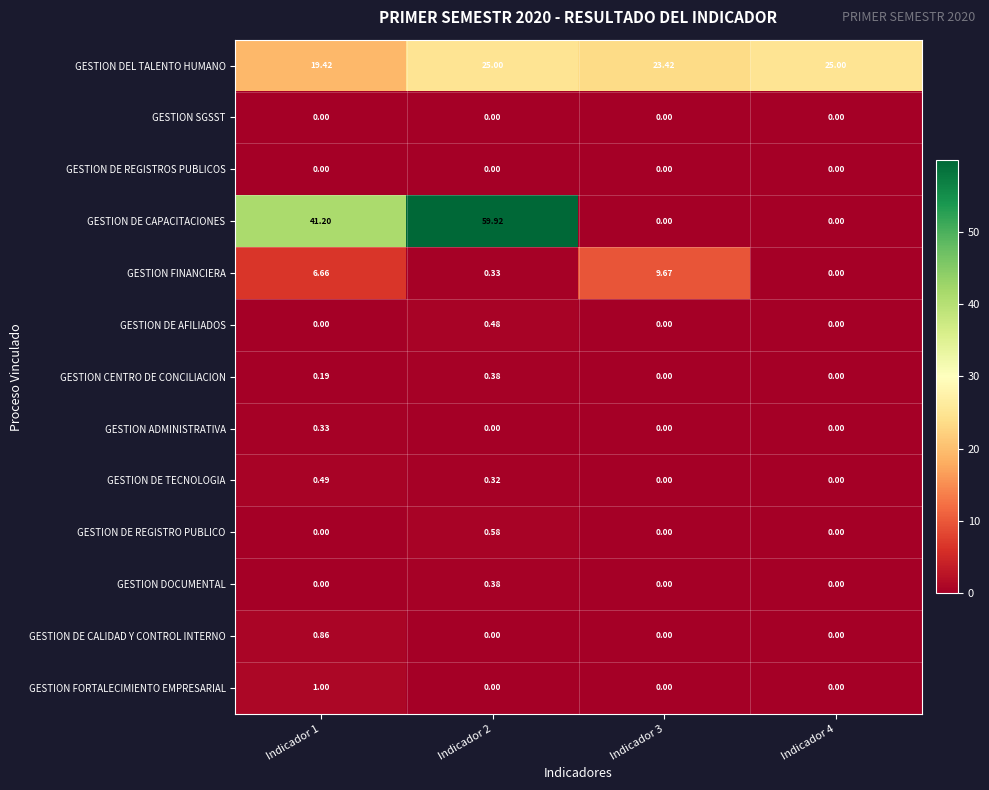

Which label corresponds to the largest value in the chart?

Indicador 2